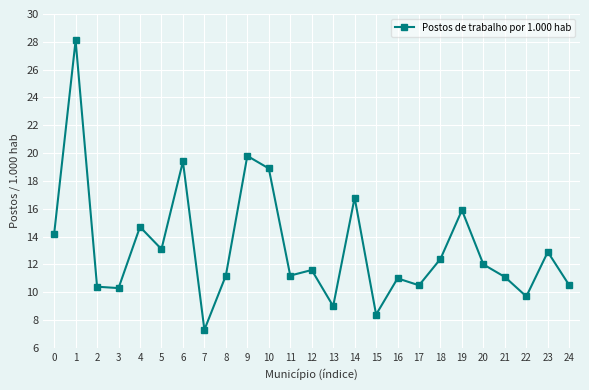

Reading left to right, list all the values displayed in this chart.

14.2	28.1	10.4	10.3	14.7	13.1	19.4	7.3	11.2	19.8	18.9	11.2	11.6	9.0	16.8	8.4	11.0	10.5	12.4	15.9	12.0	11.1	9.7	12.9	10.5